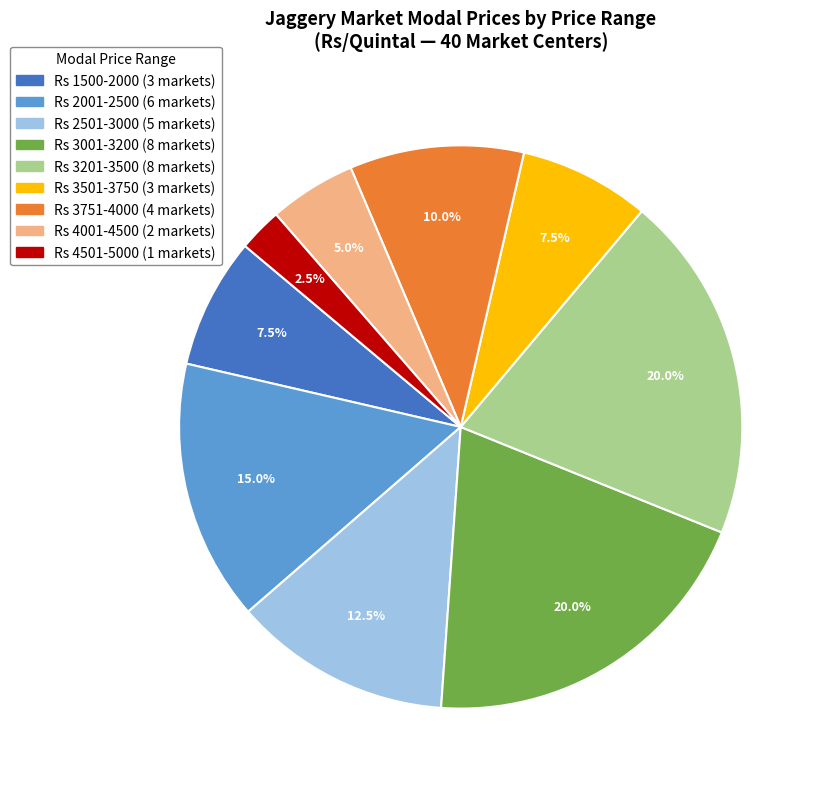

To the nearest percent, what is the average slice percentage?

11%